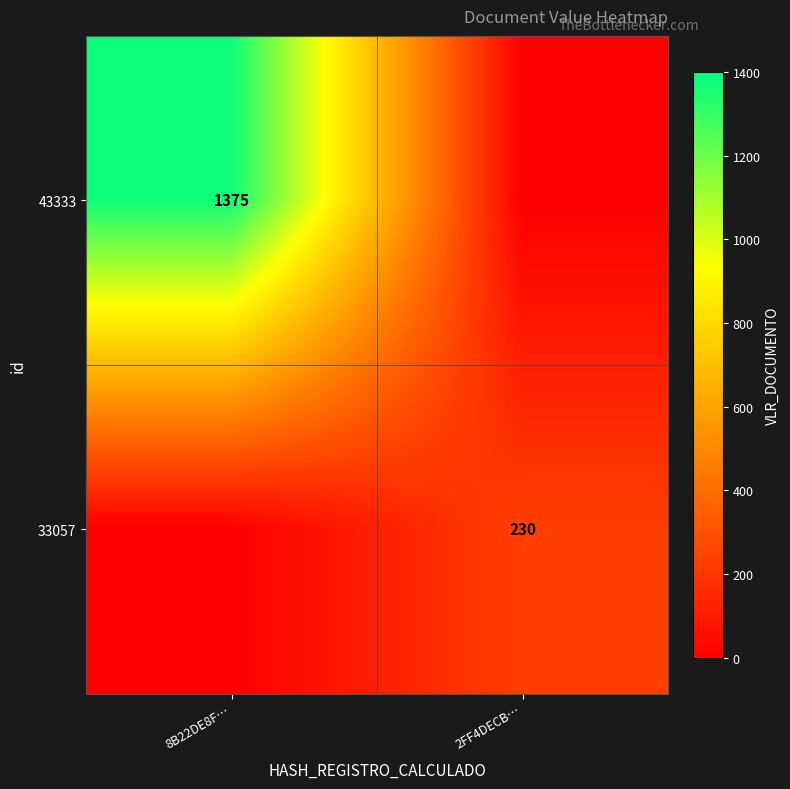

What is the difference between the highest and lowest values at 2FF4DECB…?

230